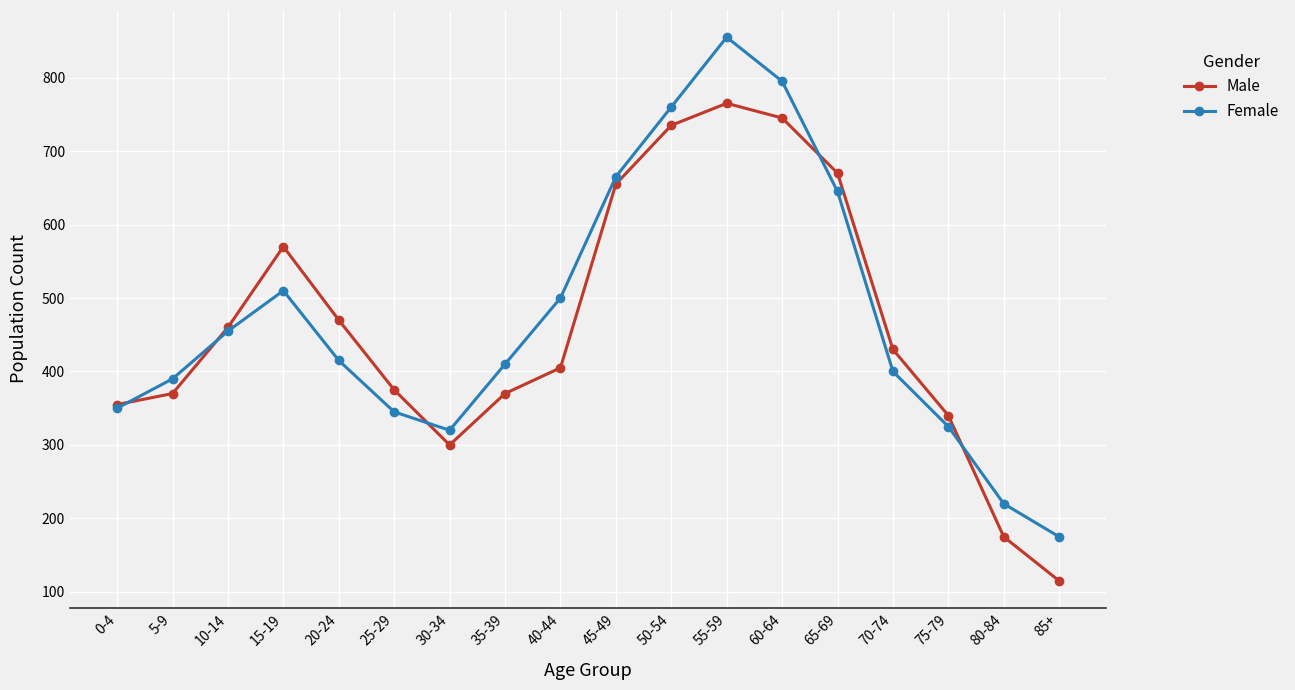

At how many categories does at least one series exceed 283?

16